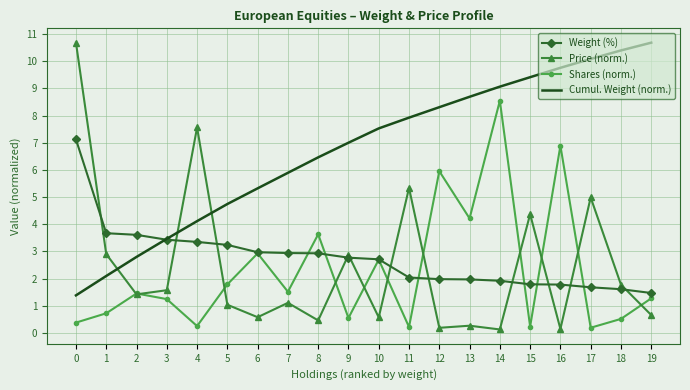

What are all the series names shown in the legend?

Weight (%), Price (norm.), Shares (norm.), Cumul. Weight (norm.)